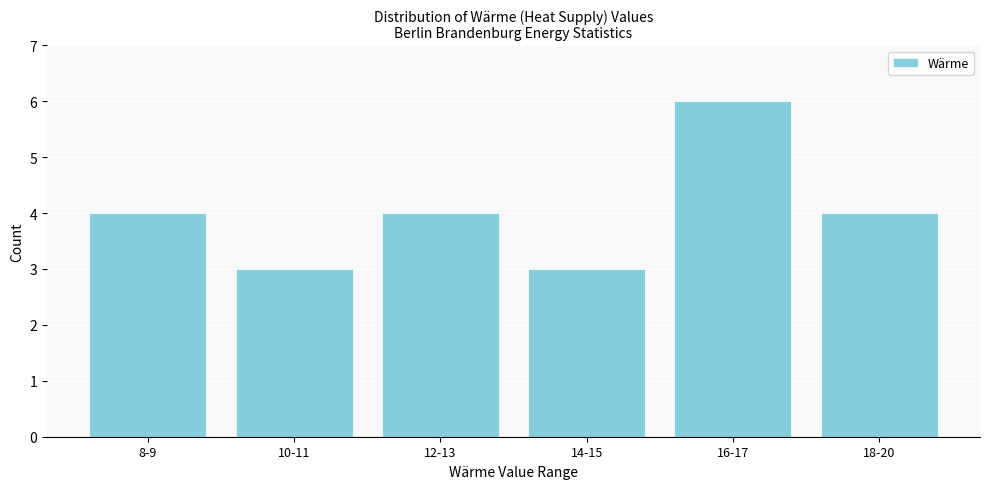

Reading left to right, transcribe all the data shown in this chart.

4	3	4	3	6	4